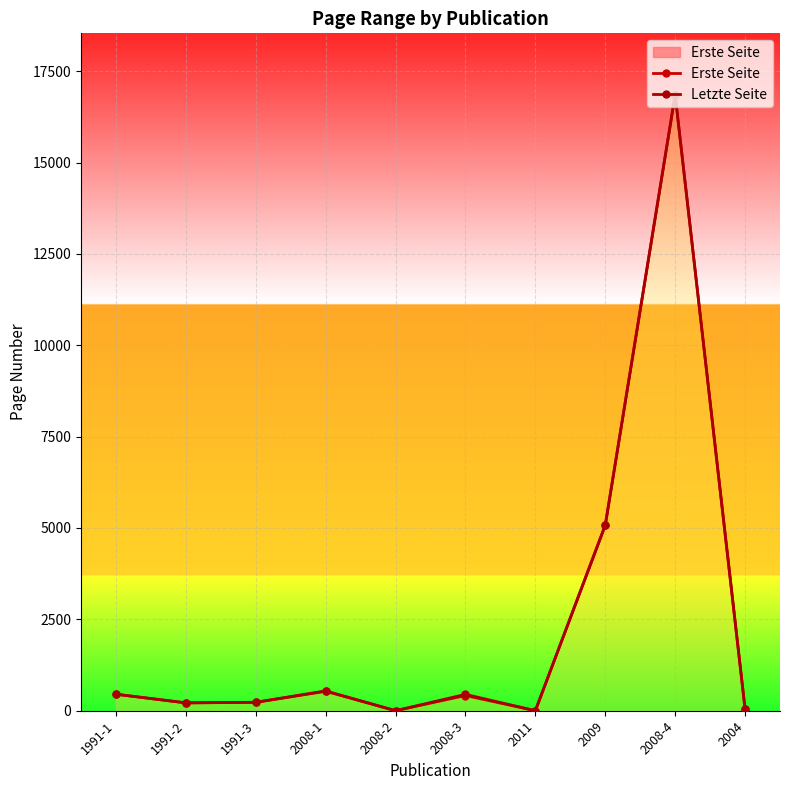

What are all the series names shown in the legend?

Erste Seite, Letzte Seite